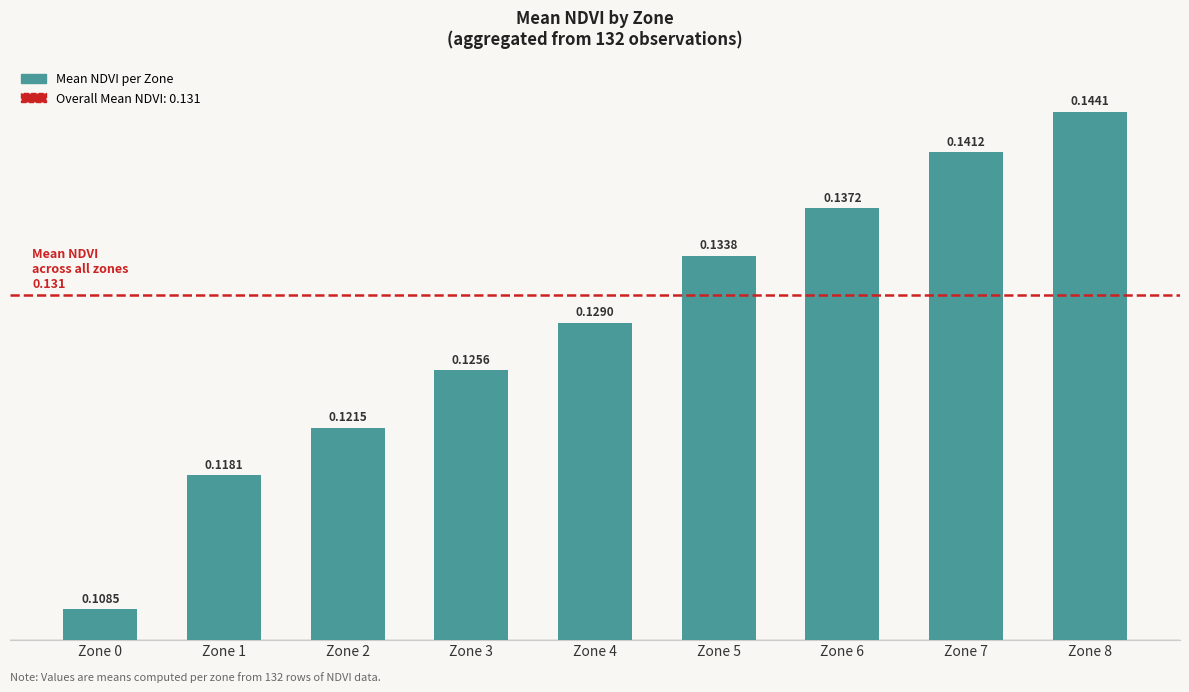

Rank the categories by value from lowest to highest.

Zone 0, Zone 1, Zone 2, Zone 3, Zone 4, Zone 5, Zone 6, Zone 7, Zone 8